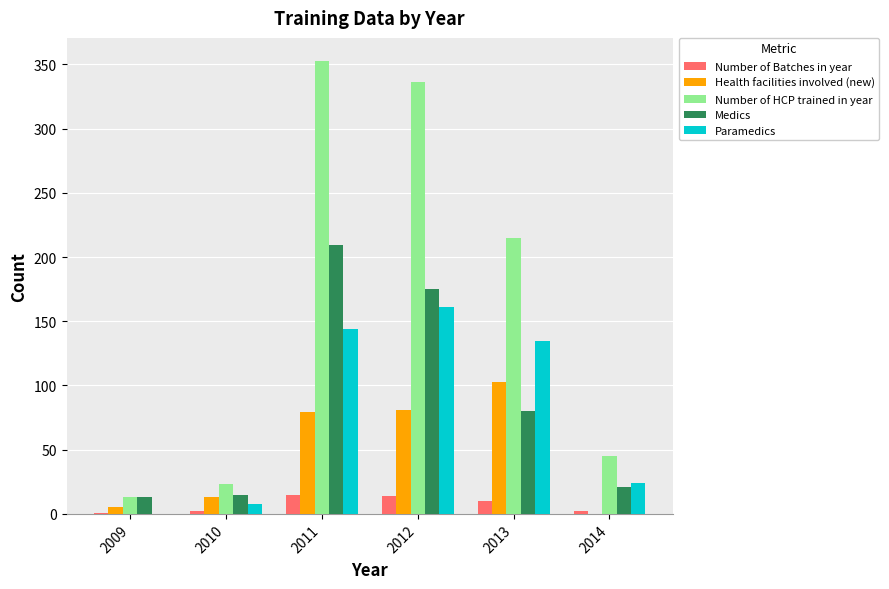

Between 2011 and 2014, which series saw the biggest shift?

Number of HCP trained in year